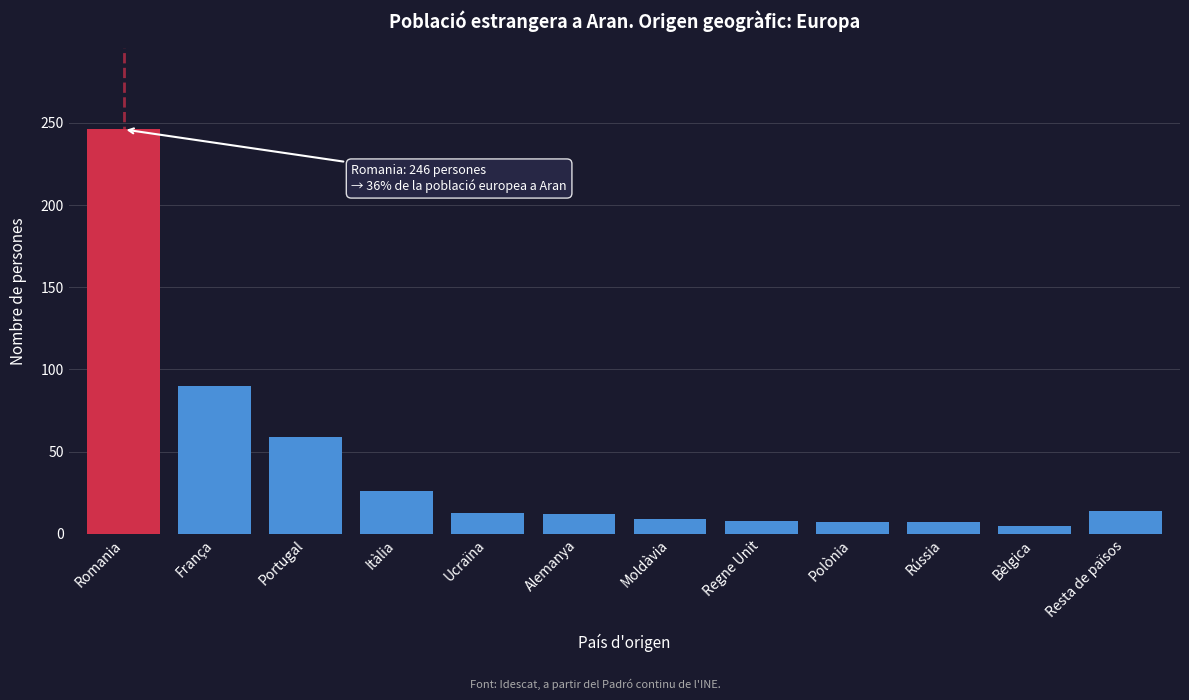

What is the difference between the maximum and minimum values?

241